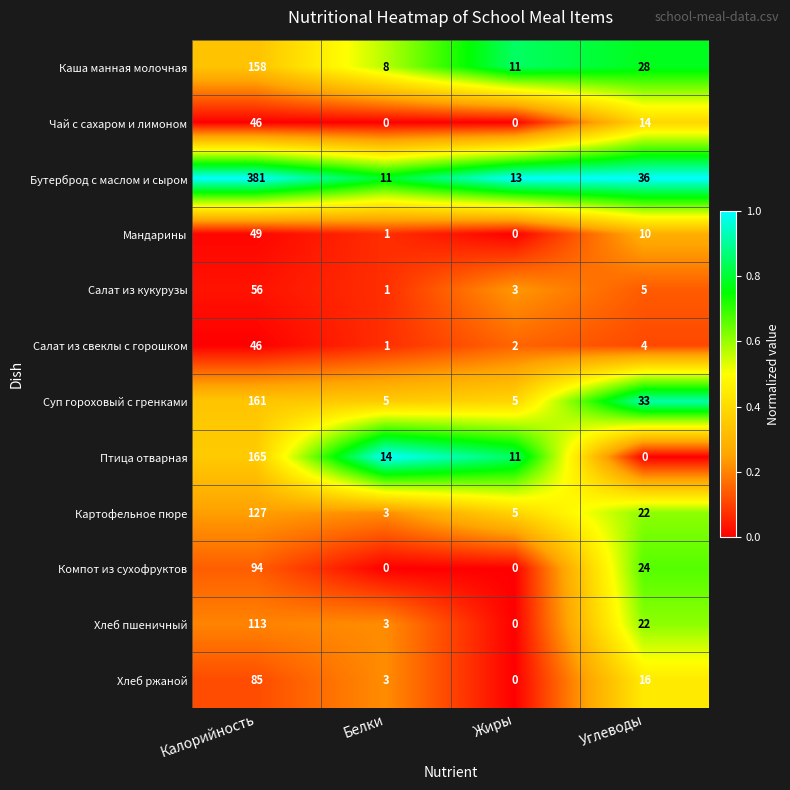

The value of Суп гороховый с гренками at Калорийность is 55. True or false?

False